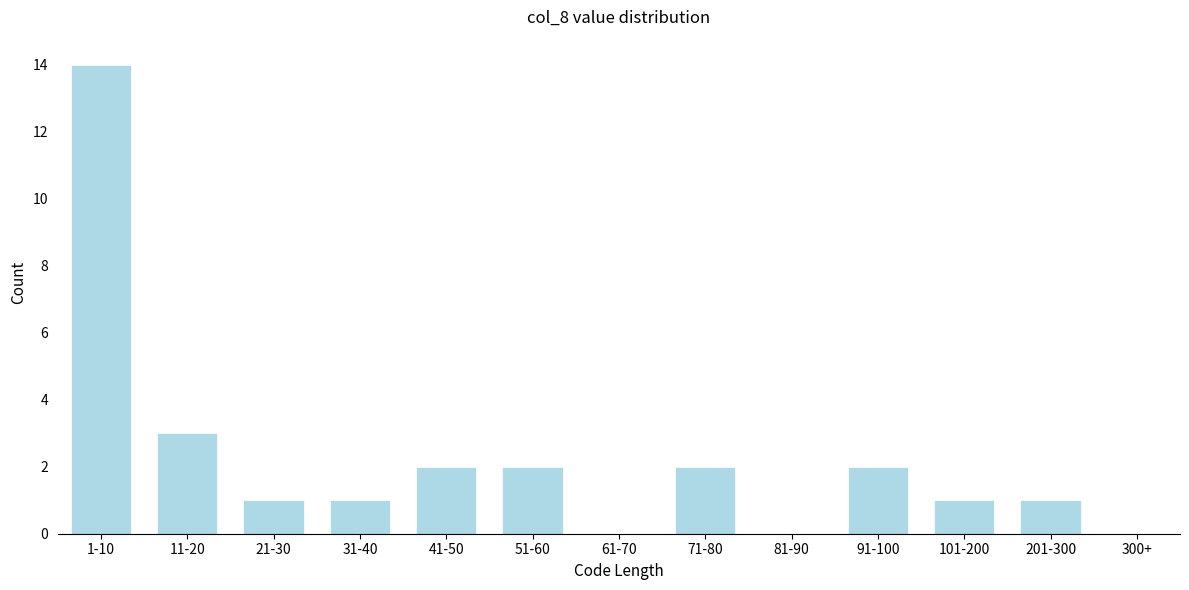

Reading left to right, transcribe all the data shown in this chart.

1-10=14	11-20=3	21-30=1	31-40=1	41-50=2	51-60=2	61-70=0	71-80=2	81-90=0	91-100=2	101-200=1	201-300=1